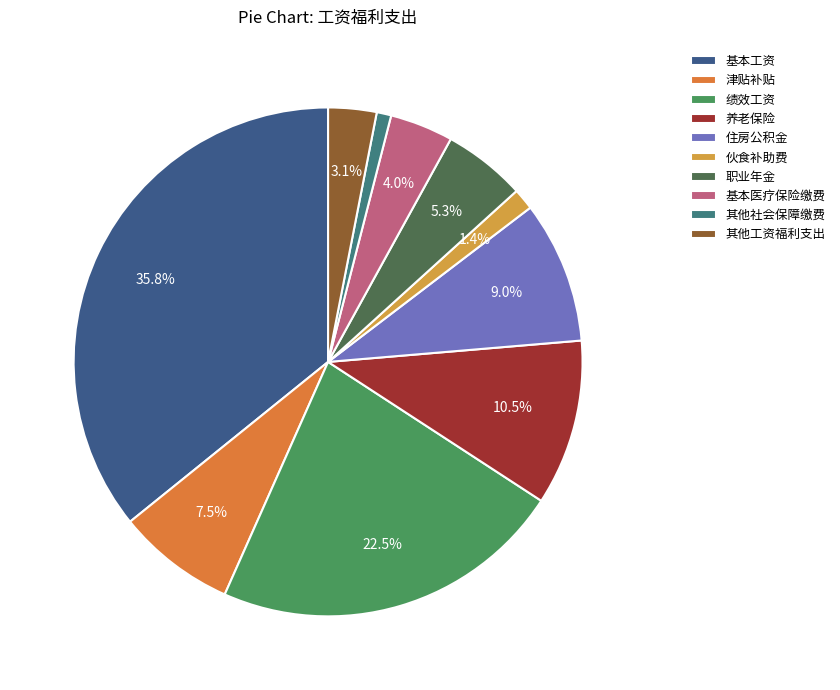

The 绩效工资 slice represents 22% of the pie. True or false?

True